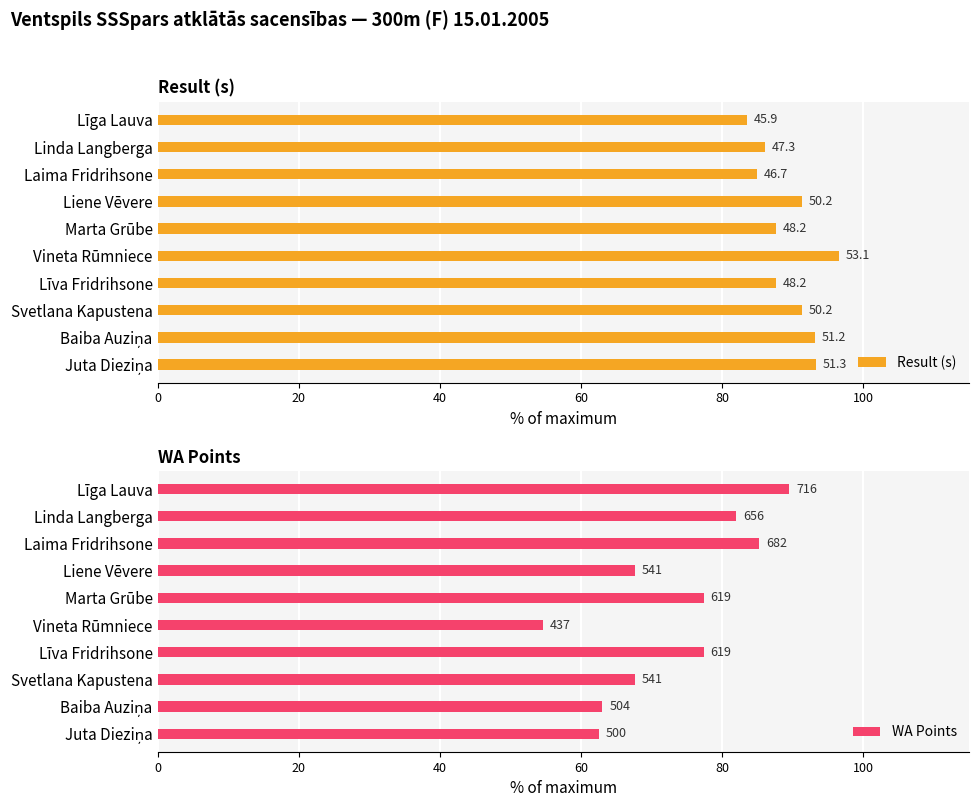

What is the minimum value shown in the chart?

54.6